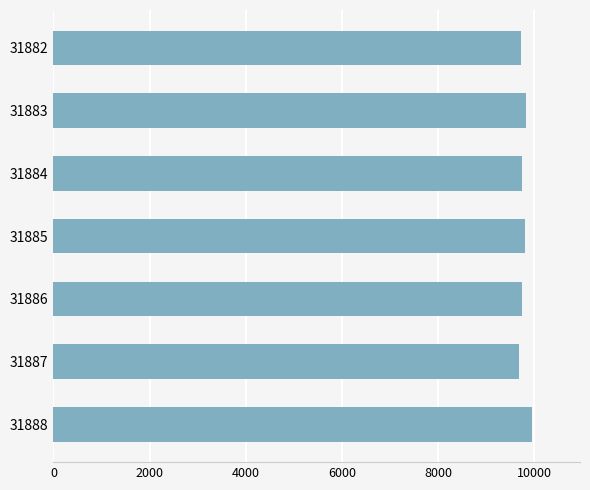

What is the ratio of the value at 31888 to the value at 31883?

1.0